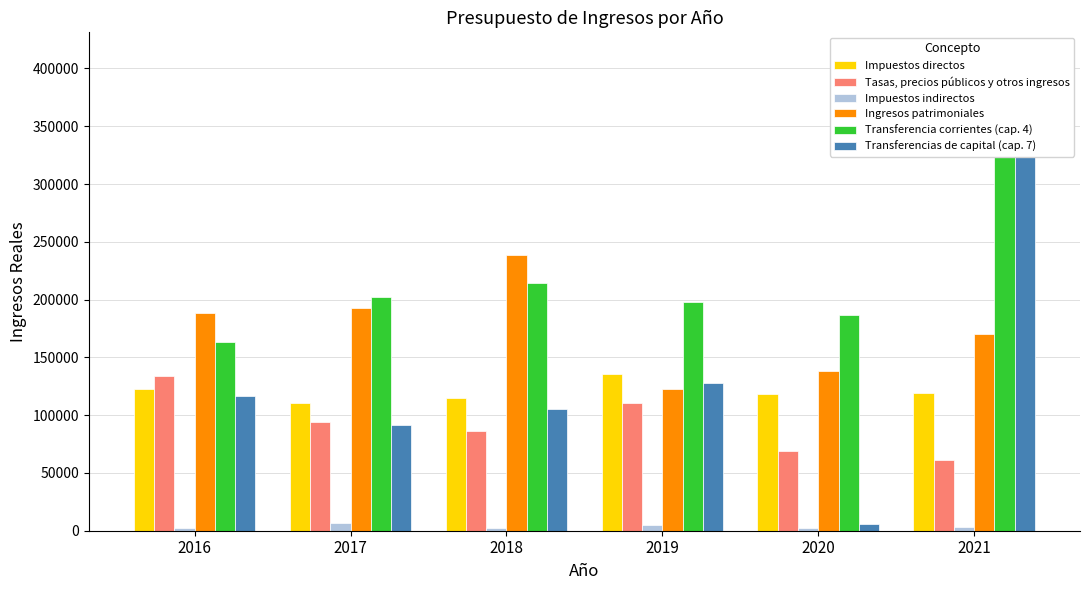

Reading left to right, what are all the values shown in this chart?

Impuestos directos: 2016=122342.7	2017=110398.9	2018=114826.7	2019=135868.9	2020=118660.1	2021=118744.4
Tasas, precios públicos y otros ingresos: 2016=133818.8	2017=93646.4	2018=86000.7	2019=110123.2	2020=69072.6	2021=61043.9
Impuestos indirectos: 2016=2139.9	2017=6399.0	2018=2346.2	2019=4828.0	2020=2012.6	2021=2821.4
Ingresos patrimoniales: 2016=188530.2	2017=192757.2	2018=238182.9	2019=122690.4	2020=138600.5	2021=169985.4
Transferencia corrientes (cap. 4): 2016=163645.0	2017=202455.5	2018=214473.9	2019=197953.6	2020=187056.5	2021=359370.2
Transferencias de capital (cap. 7): 2016=117000.0	2017=91298.2	2018=105193.9	2019=127837.1	2020=5993.1	2021=346697.8